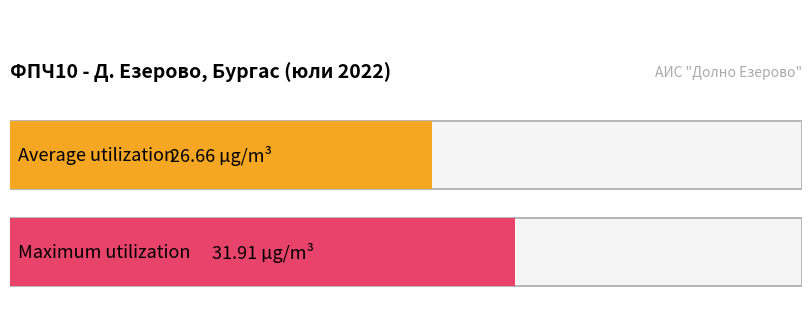

Does the chart contain any negative values?

No